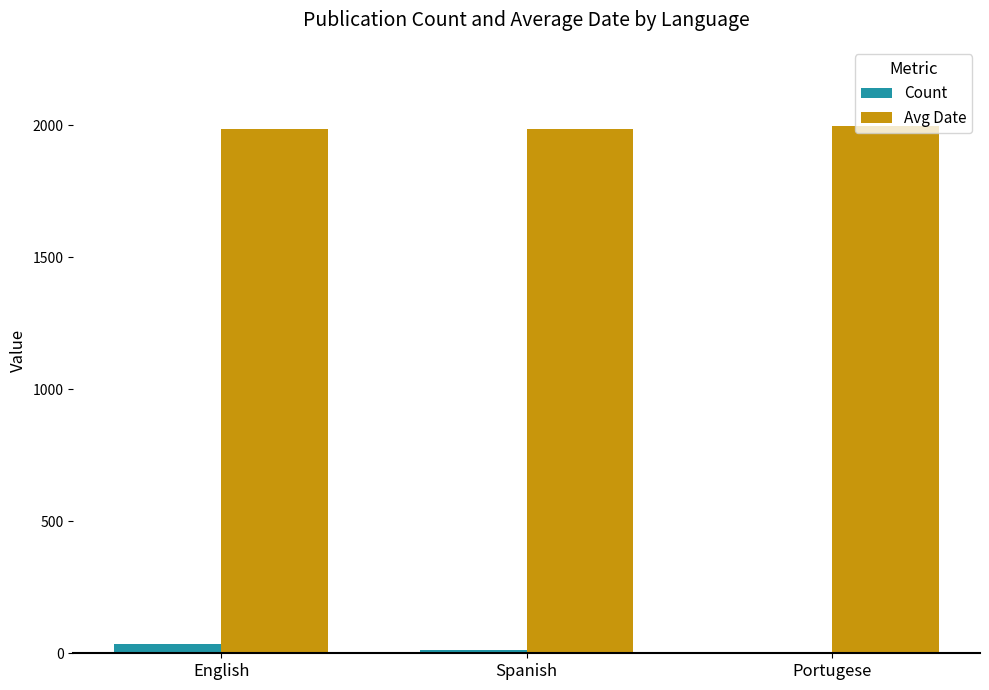

Are the bars horizontal?

No